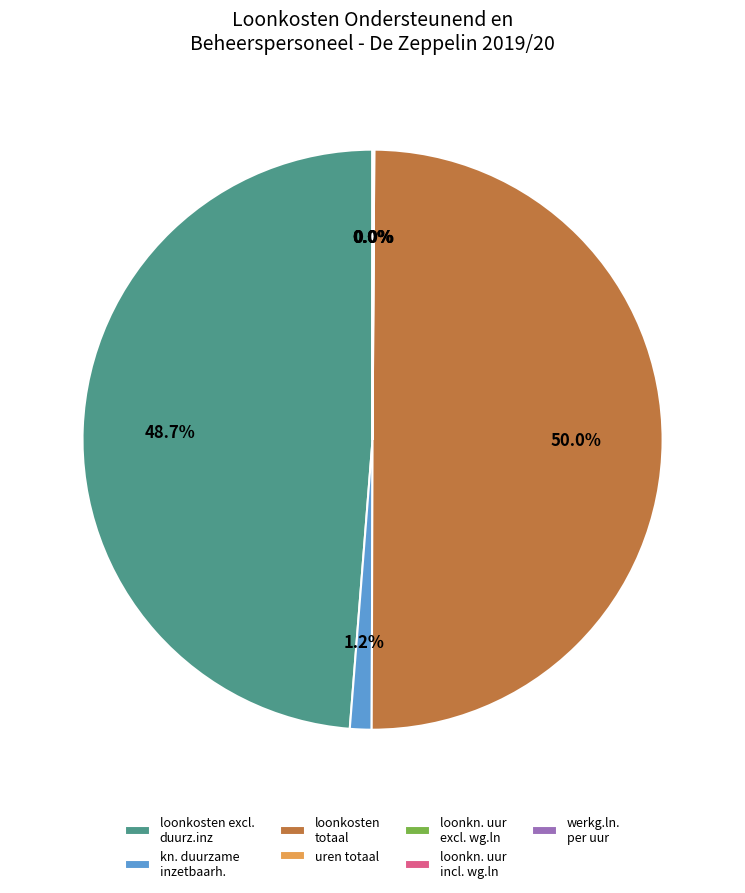

Approximately how many times larger is the value at loonkosten totaal compared to loonkosten excl. duurz.inz?

1.0